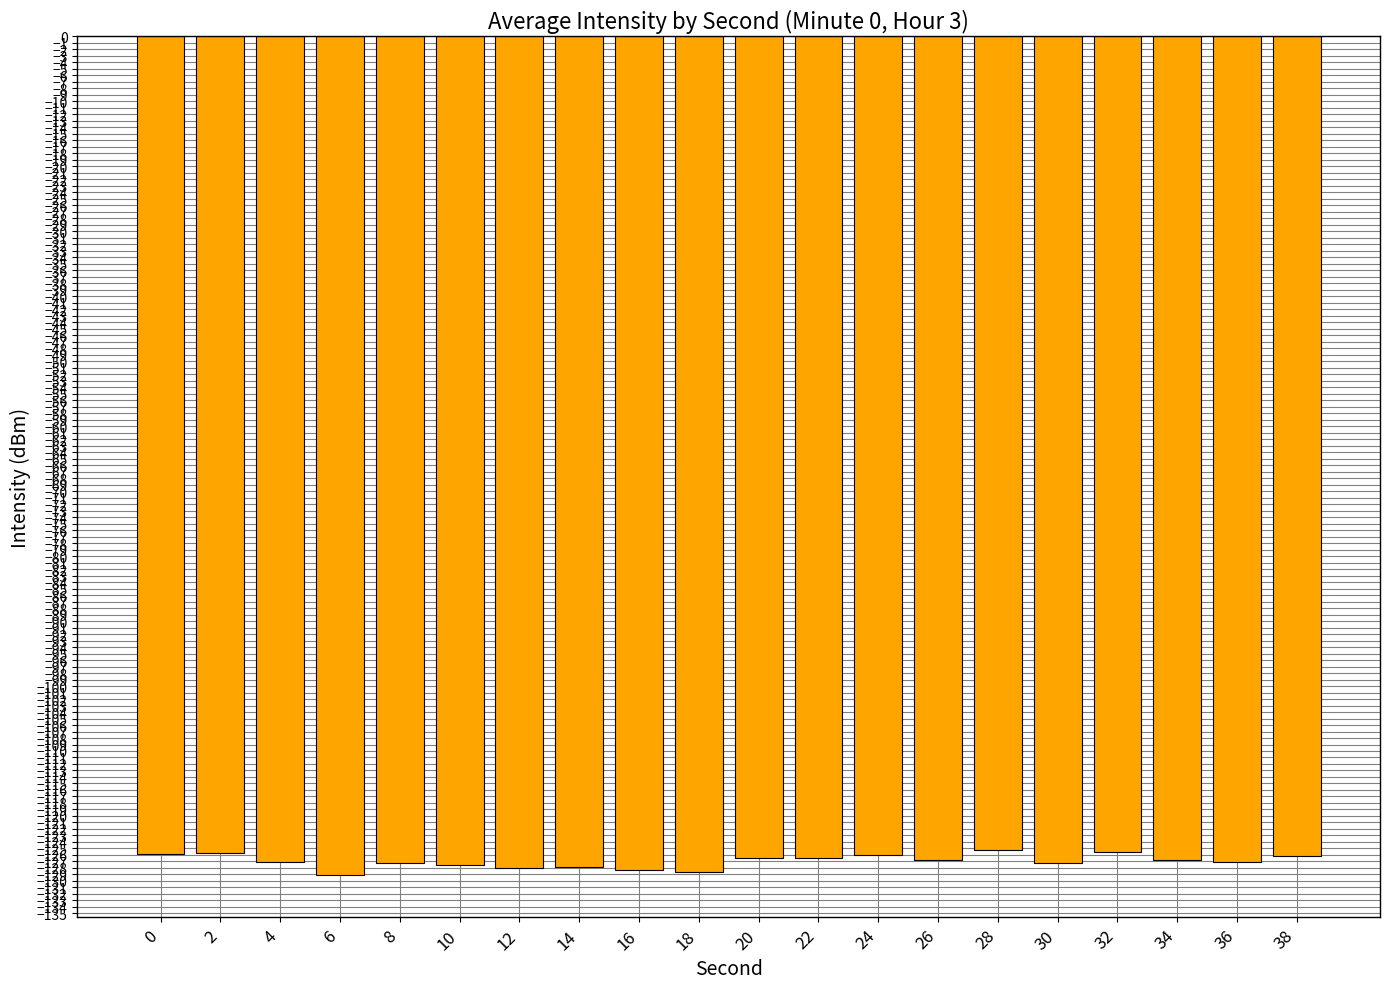

The chart shows a value of -126.0 at 24. True or false?

True